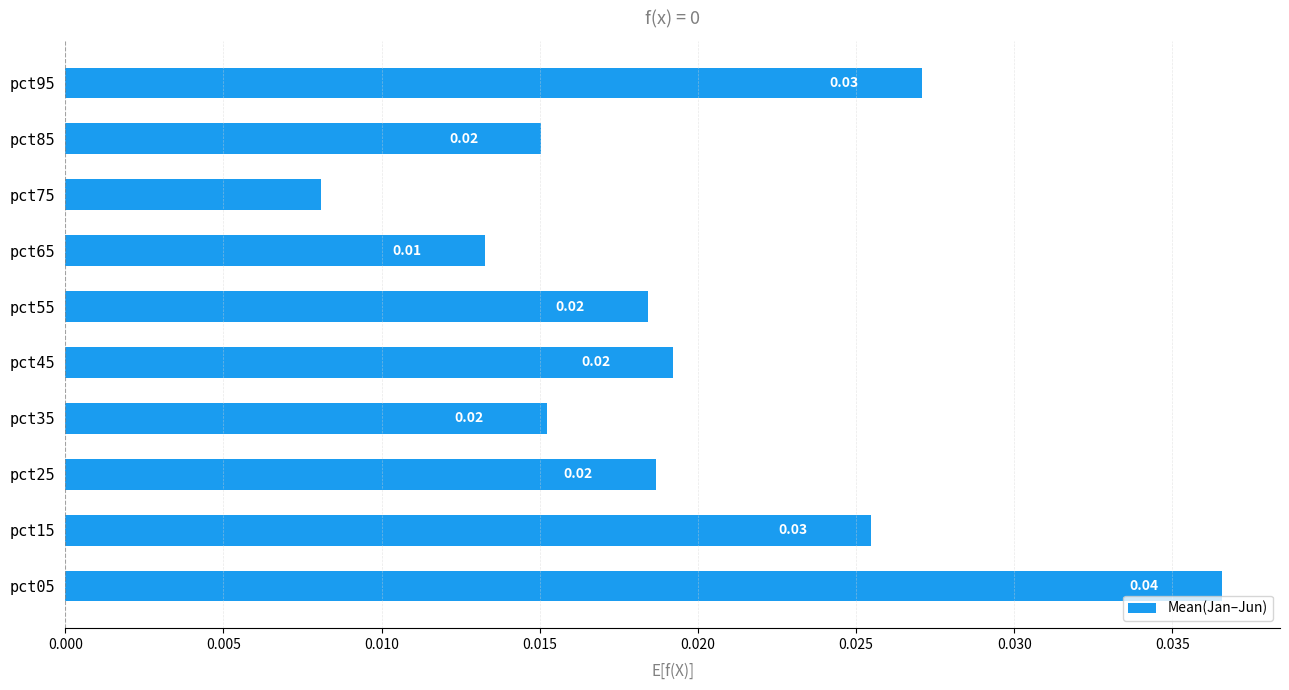

Between pct55 and pct95, which is larger?

pct95